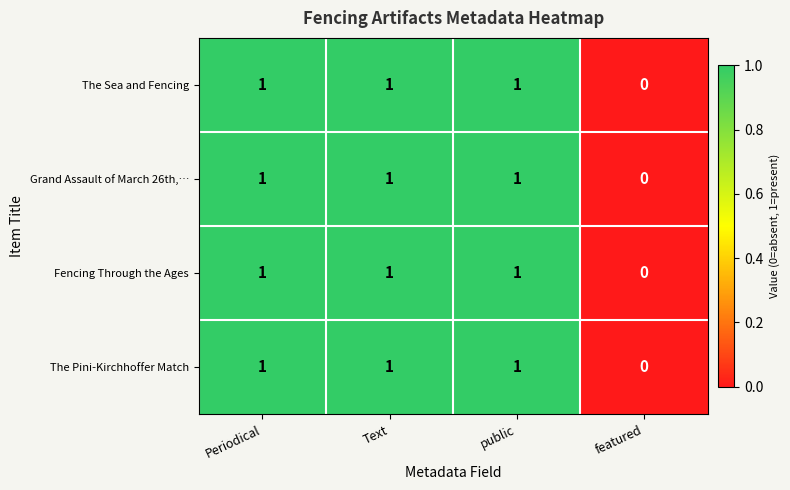

Count the Fencing Through the Ages values in the range 1 to 2.

3